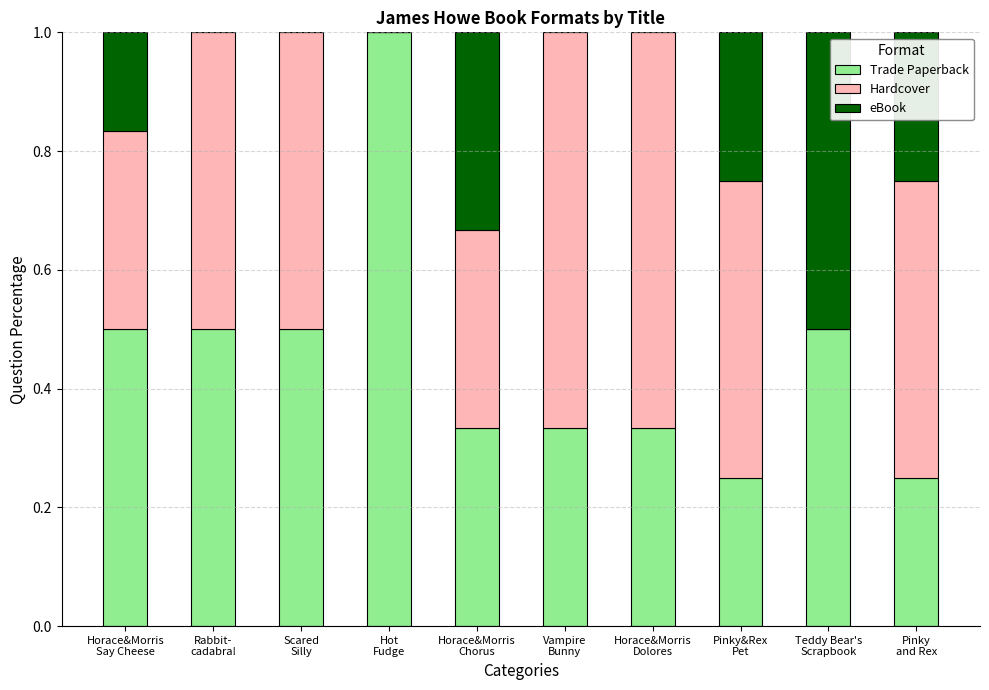

What is the sum of all Trade Paperback values?

4.5